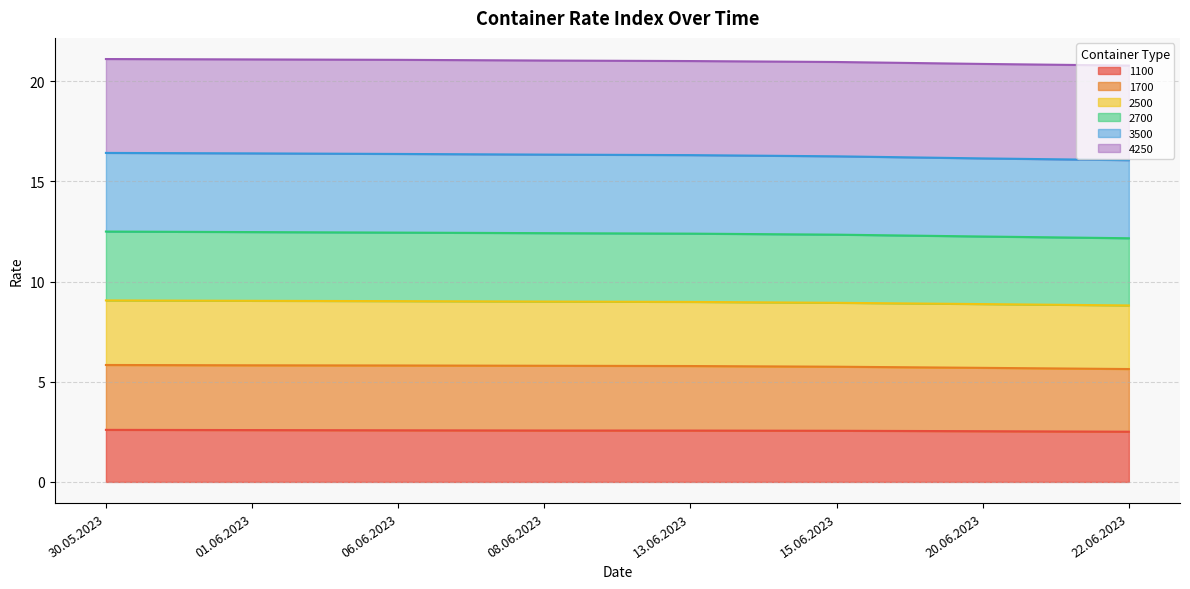

What is the highest value of the 1100 series?

2.6